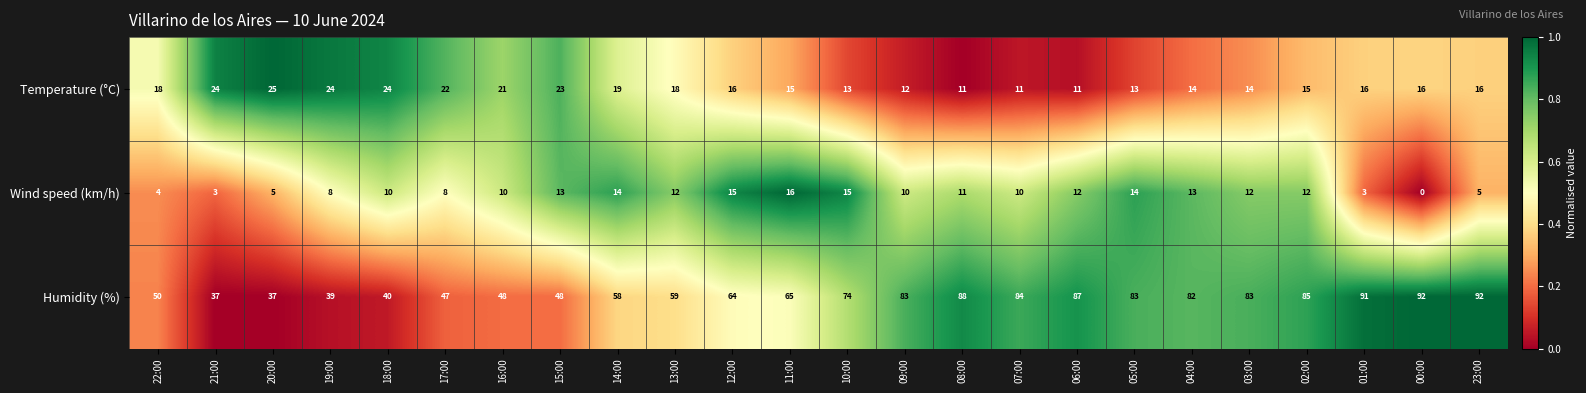

True or false: Wind speed (km/h) has a value of 15 at 08:00.

False